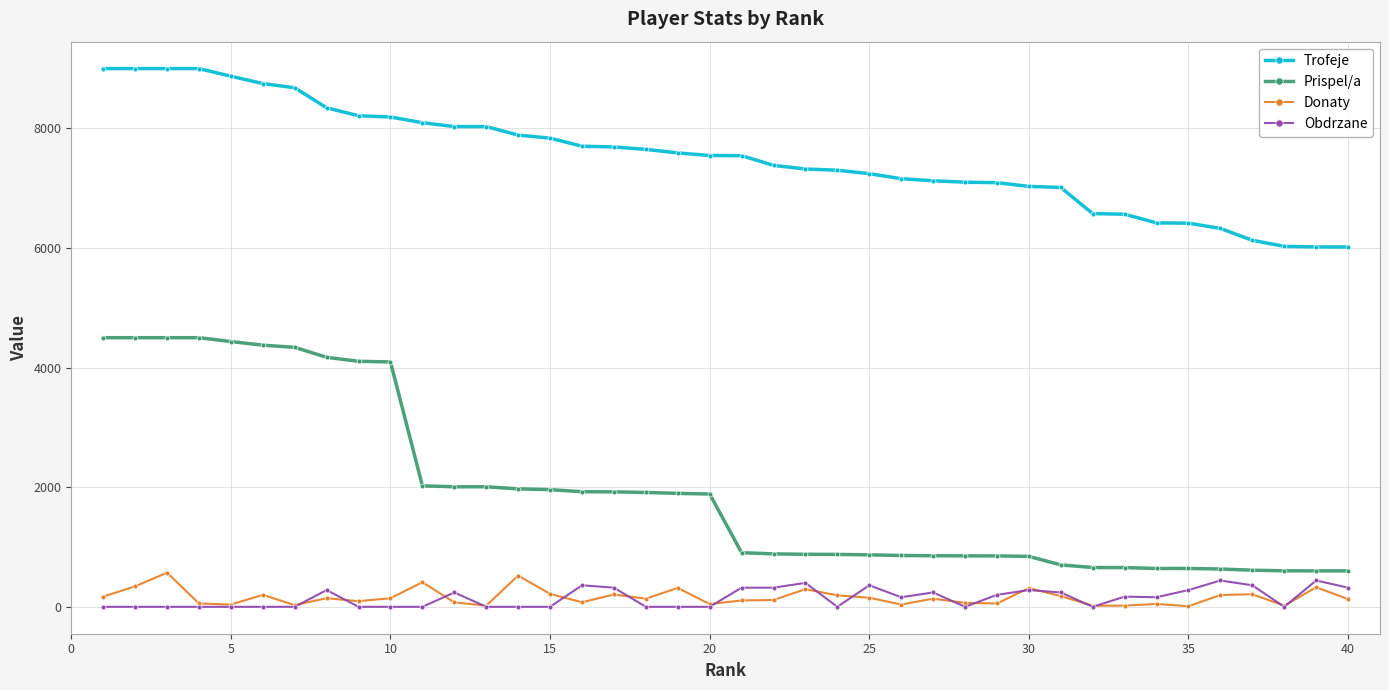

Which series has the largest range (max minus min)?

Prispel/a